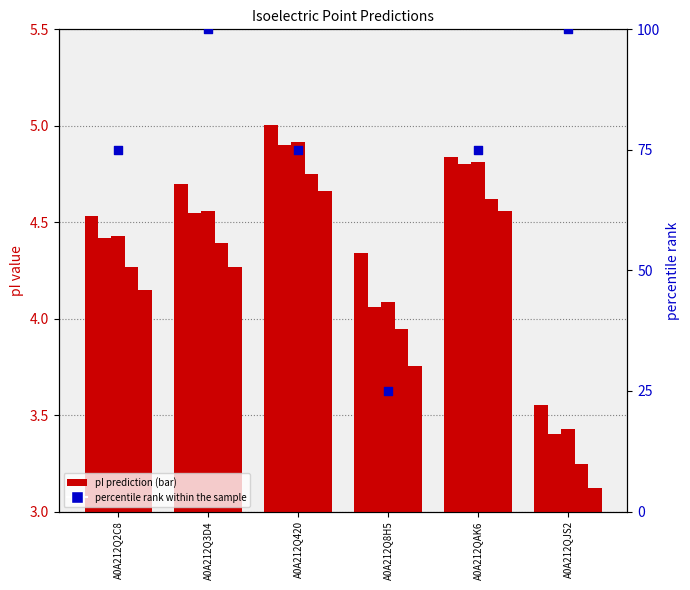

At which category is the sum across all series the highest?

A0A212Q3D4